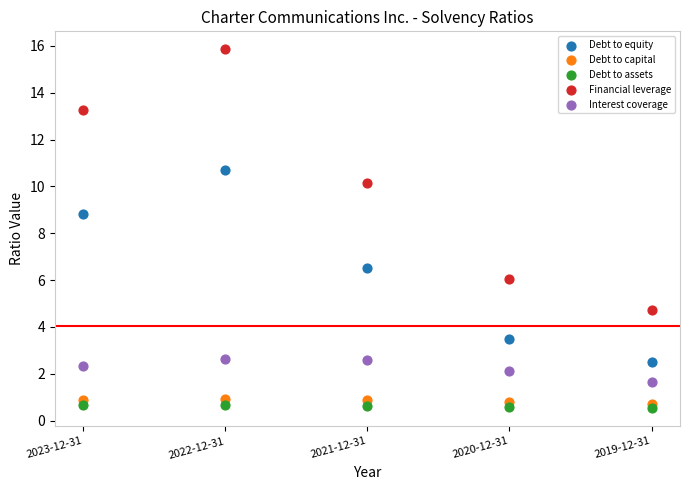

Which series contains the lowest Y value?

Debt to assets